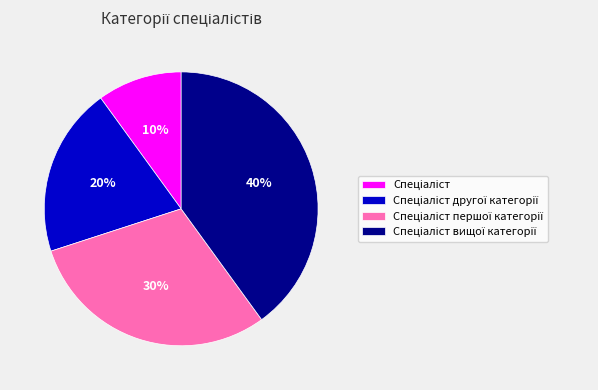

To the nearest percent, what is the average slice percentage?

25%